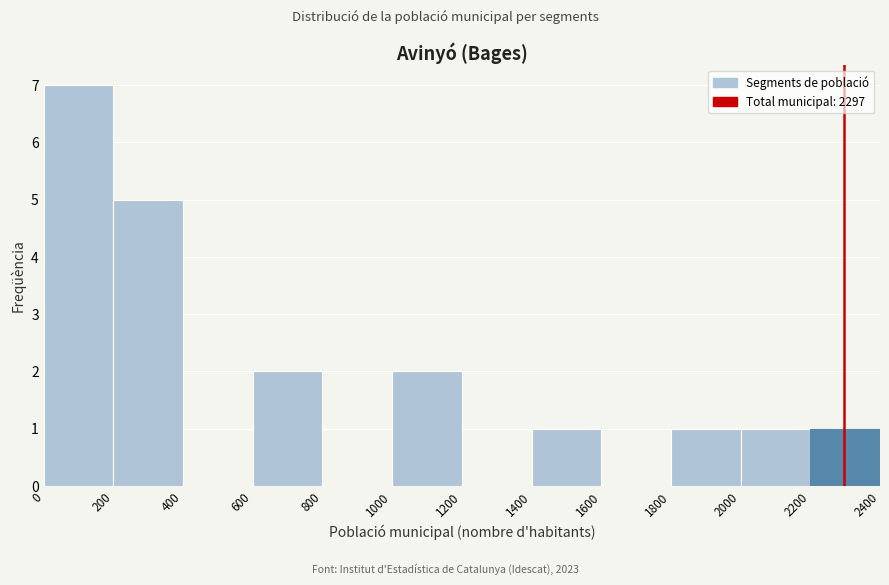

How tall is the bar that spans 1400 to 1600 on the x-axis? The values are not printed on the chart, so give them approximately, as read against the axis.

1